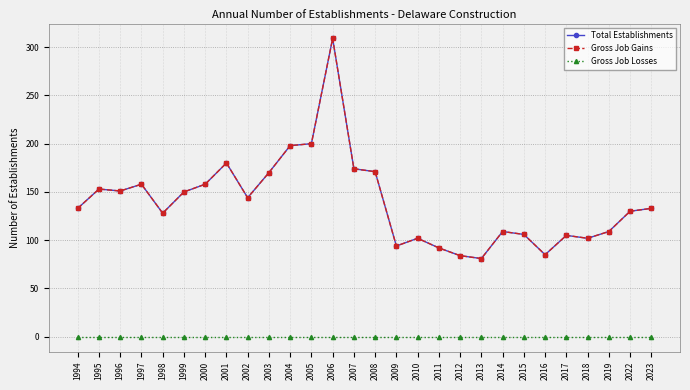

What is the total value across all series at 2023?

266